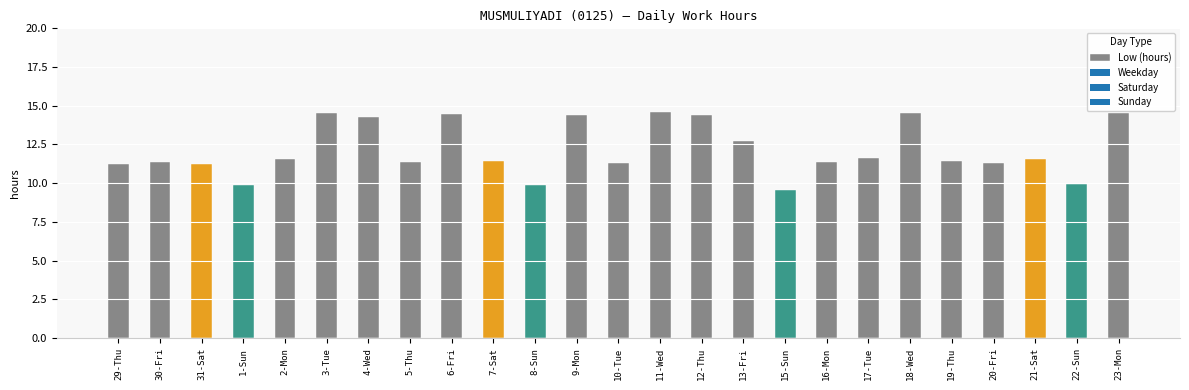

Which category has the lowest value across all series?

15-Sun